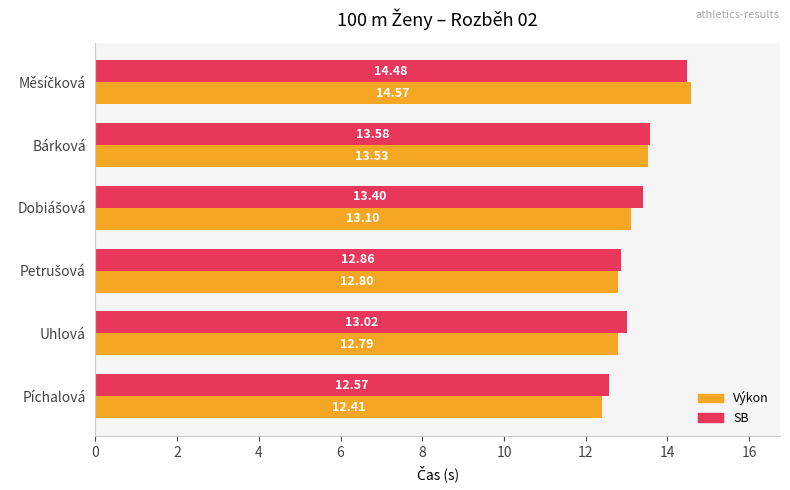

Rank the series by their average value, from highest to lowest.

SB, Výkon